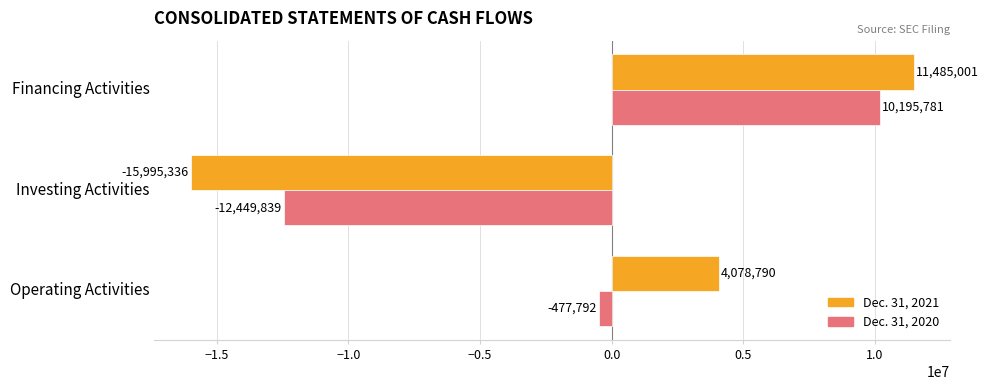

What is the spread (max minus min) of values at Financing Activities?

1289220